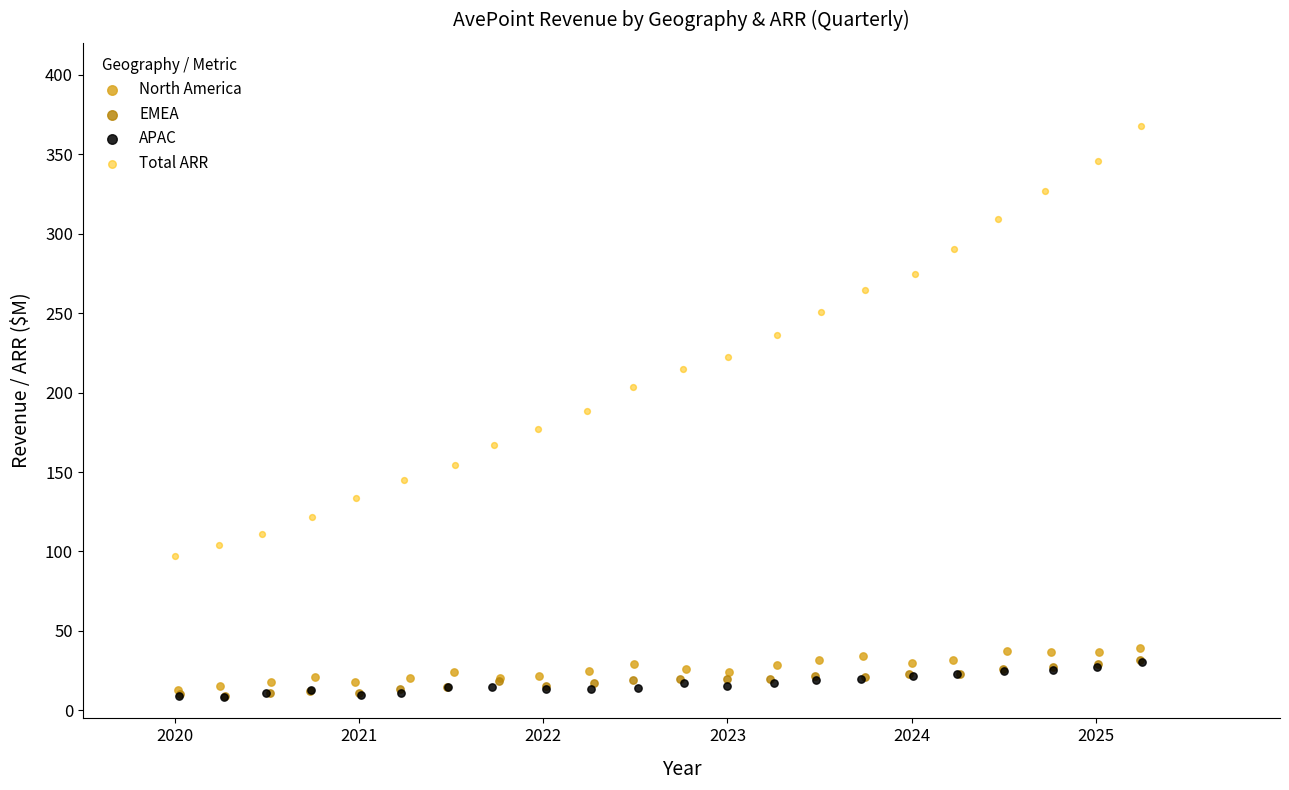

Which series has the largest Y range (max minus min)?

Total ARR